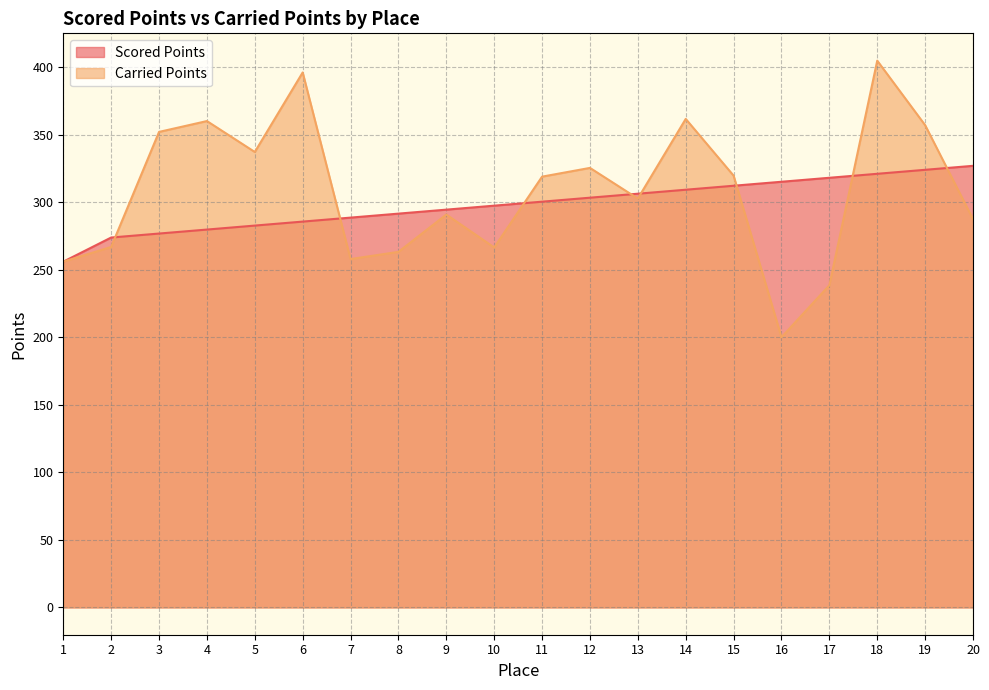

Is the value of Carried Points at 10 greater than the value of Scored Points at 12?

No